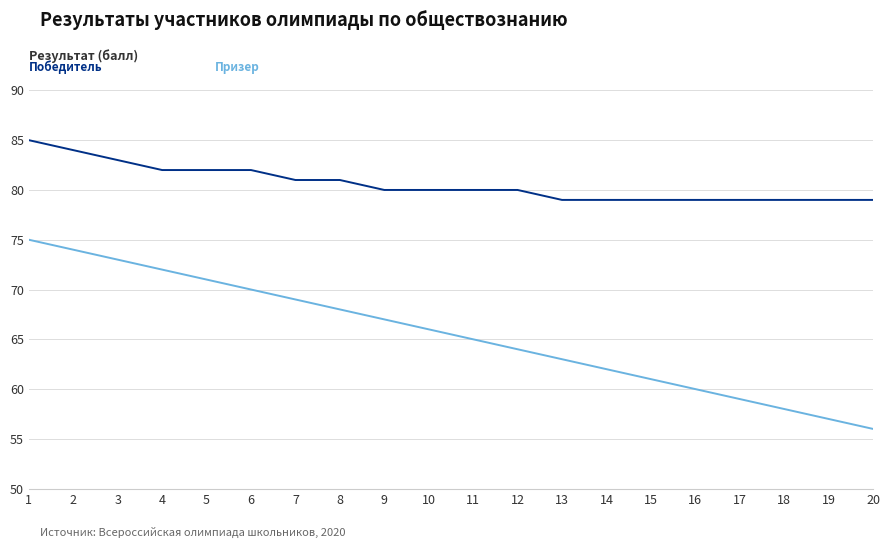

What is the total value across all series at 8?

149